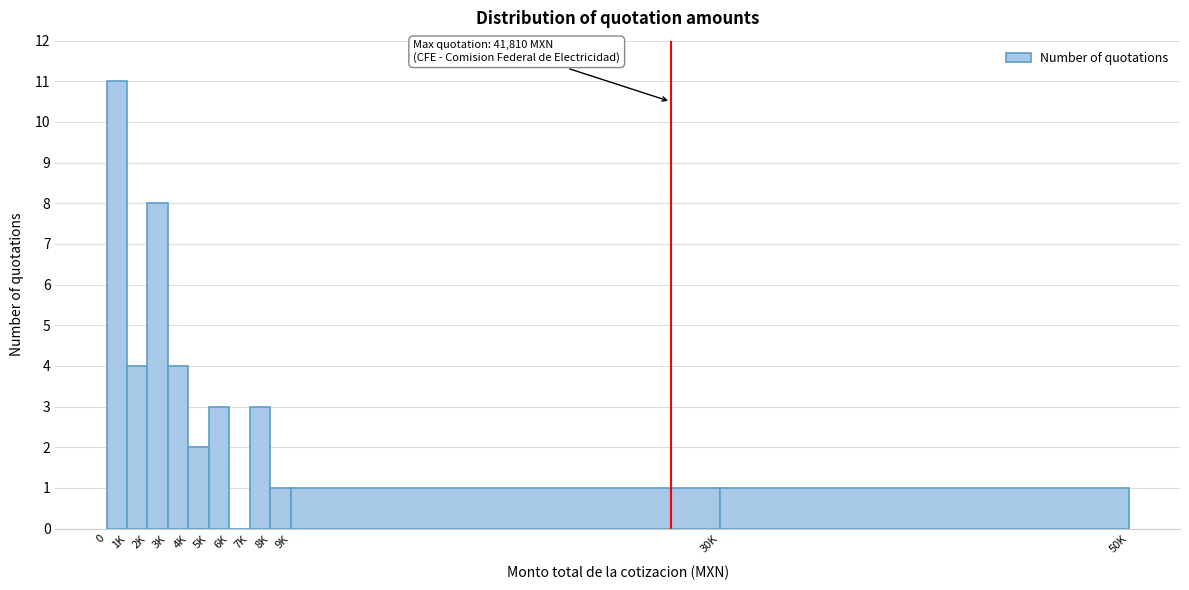

Reading left to right, extract all data points from this chart.

0=11	1K=4	2K=8	3K=4	4K=2	5K=3	6K=0	7K=3	8K=1	9K=1	30K=1